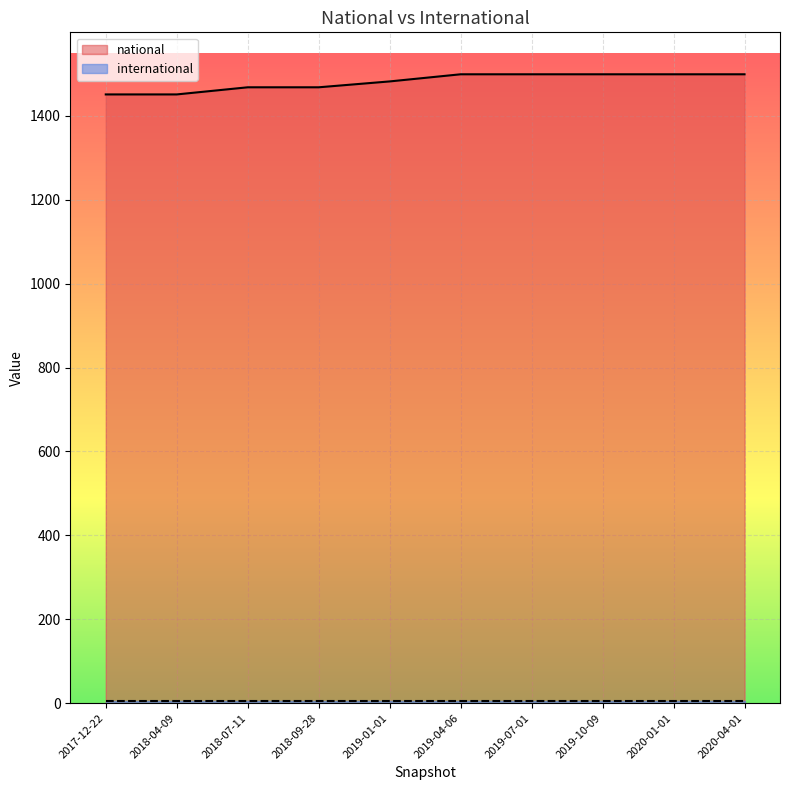

At which category does the chart reach its minimum across all series?

2019-07-01